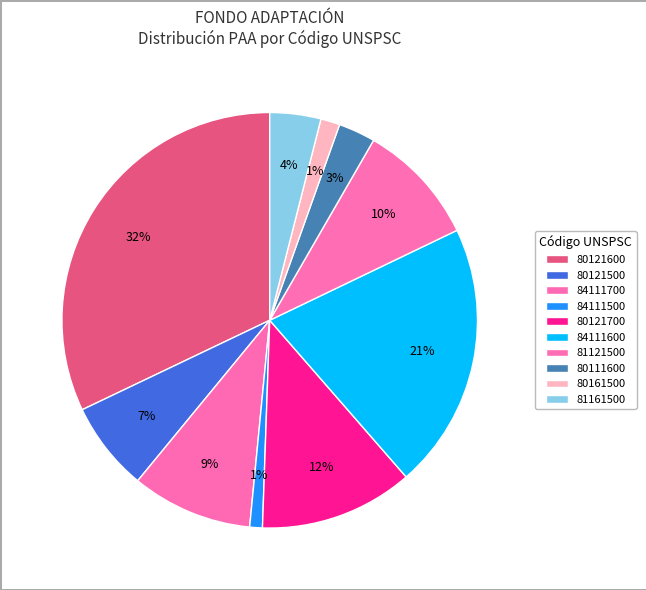

How many slices are in this pie chart?

10